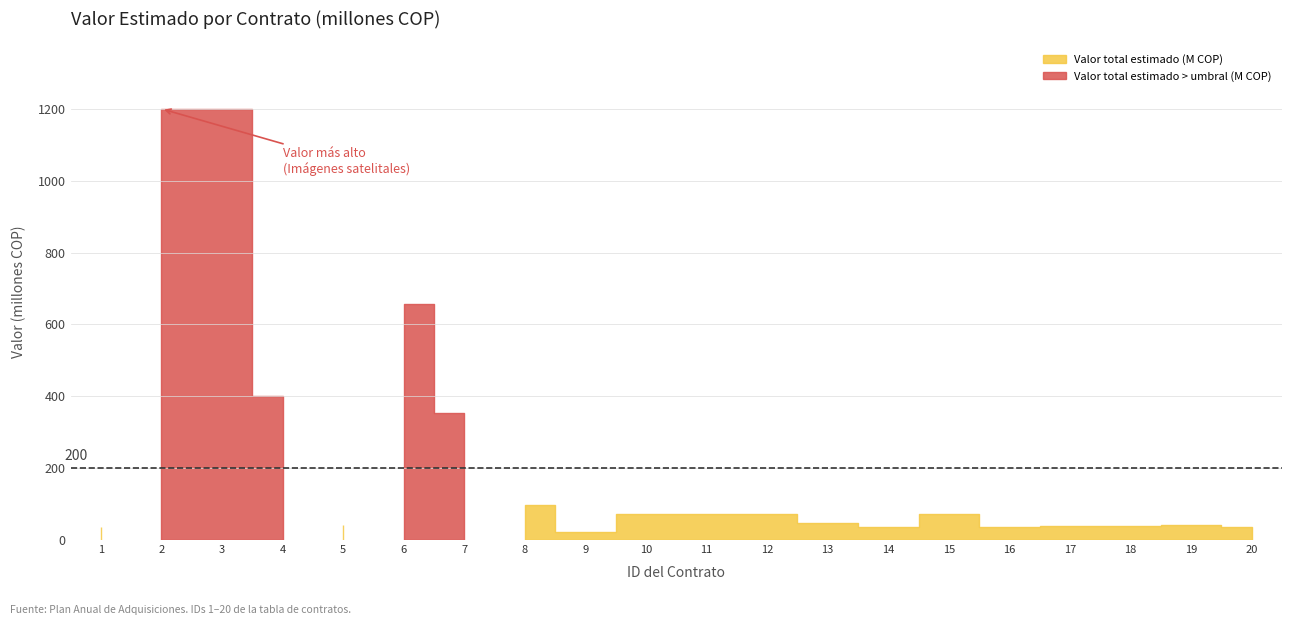

How many distinct data groups are displayed?

2